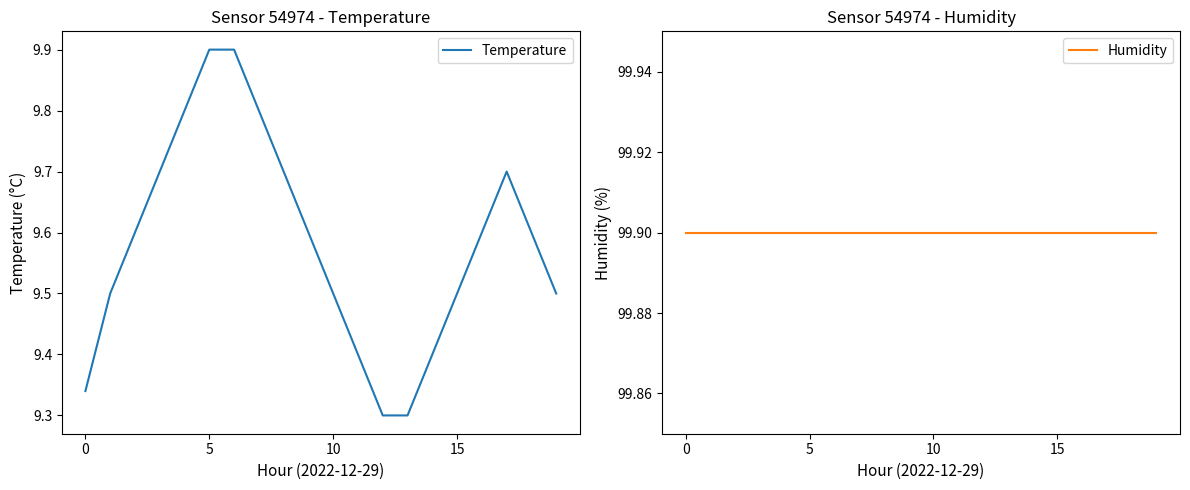

How many interior local peaks does the Temperature series have?

1